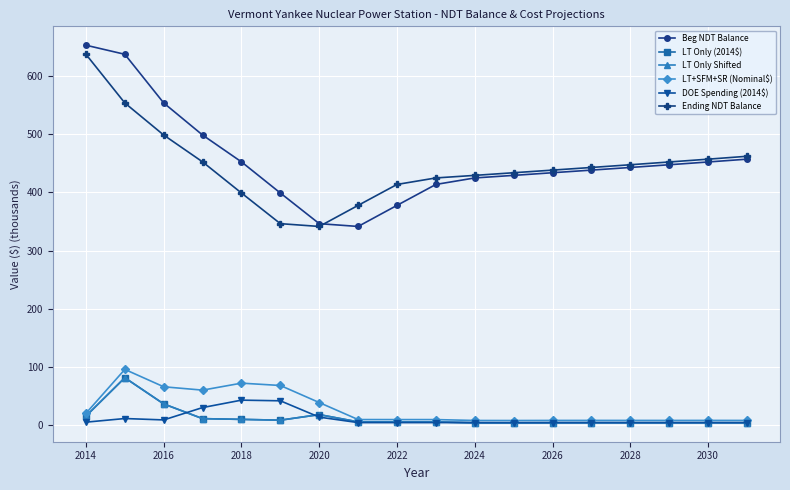

Is this an area chart (filled region under the line)?

No